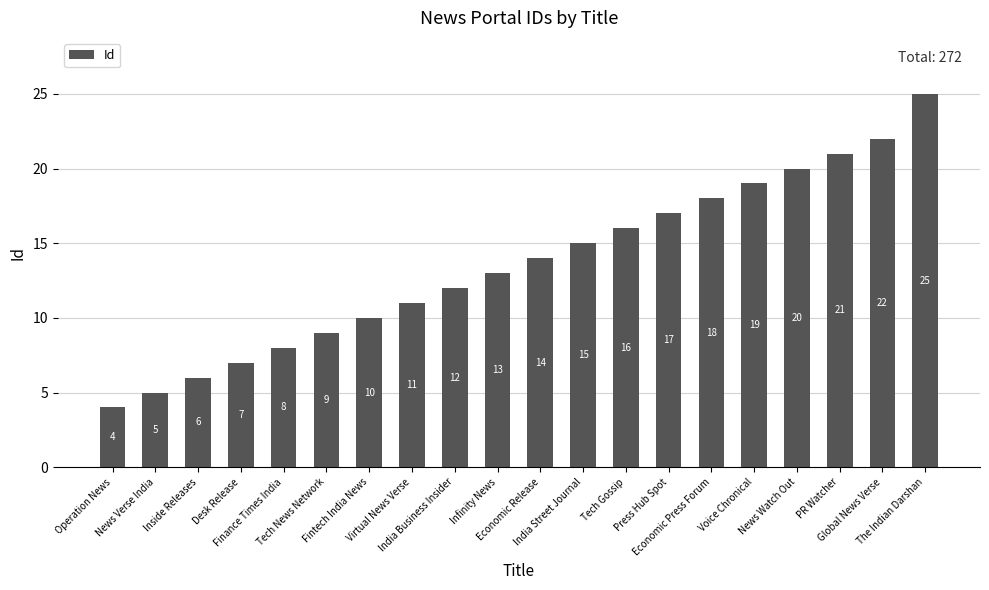

What is the change in value from Inside Releases to Global News Verse?

+16